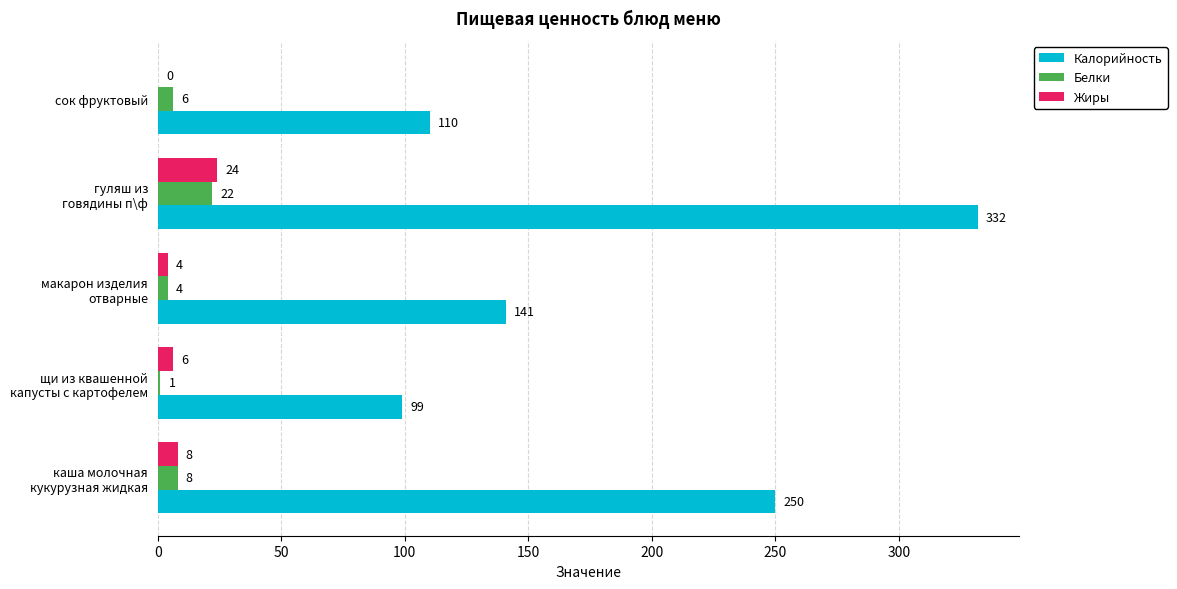

How many categories are shown in the chart?

5